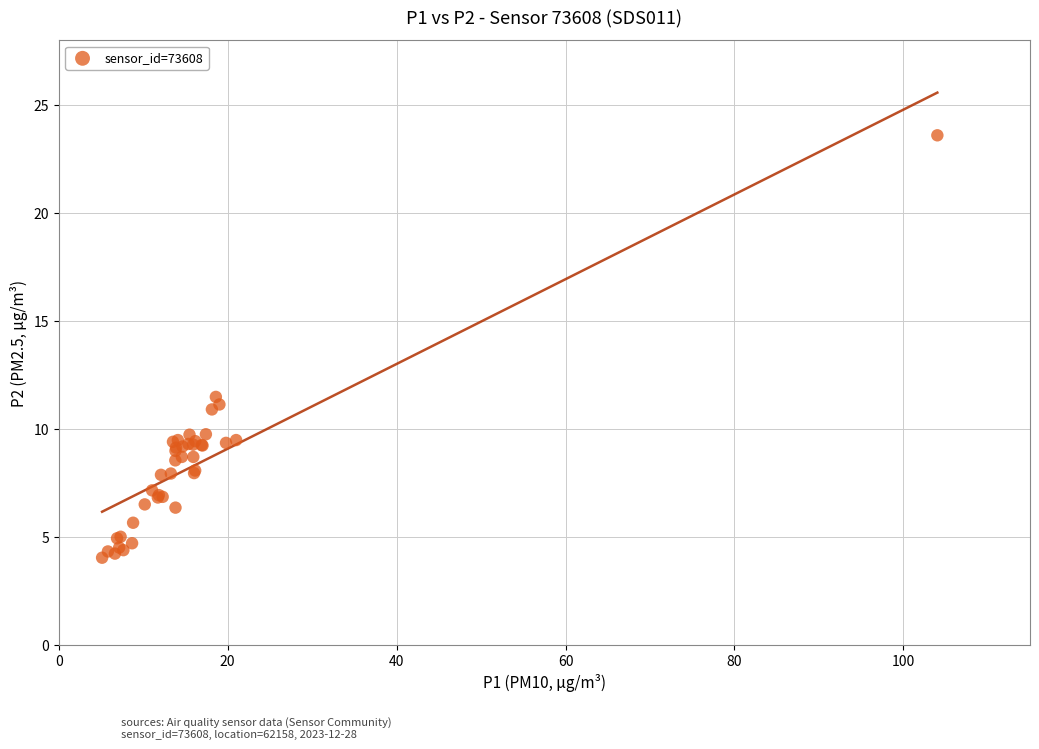

What Y value in the scatter plot is closest to 13?

11.5